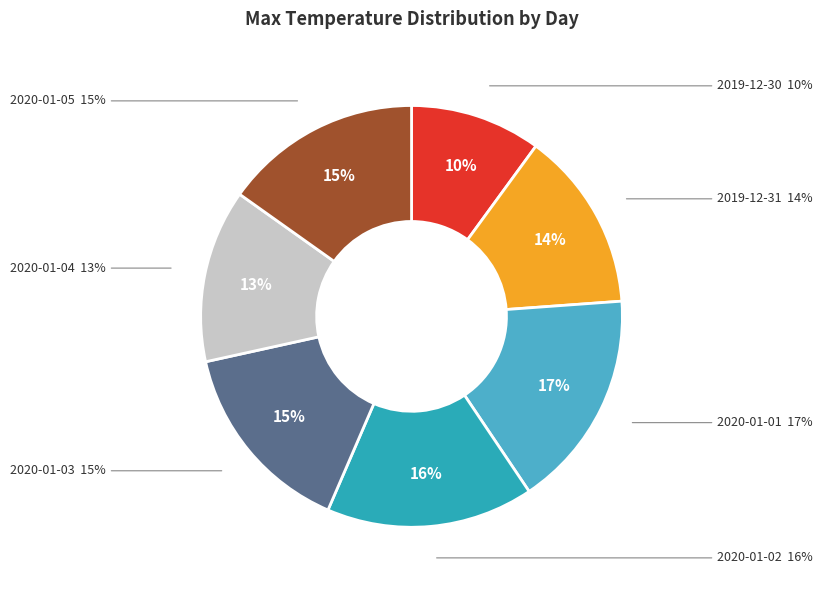

What percentage is NOT represented by 2020-01-03?

84.9%